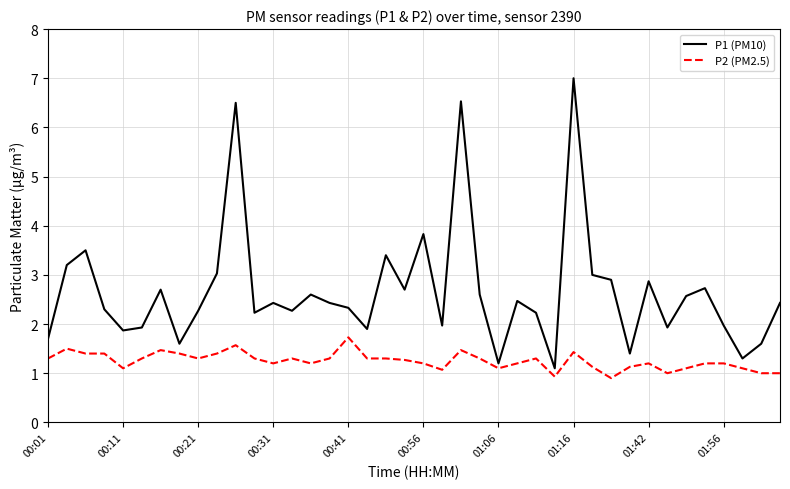

What is the sum of all P1 (PM10) values?

106.5